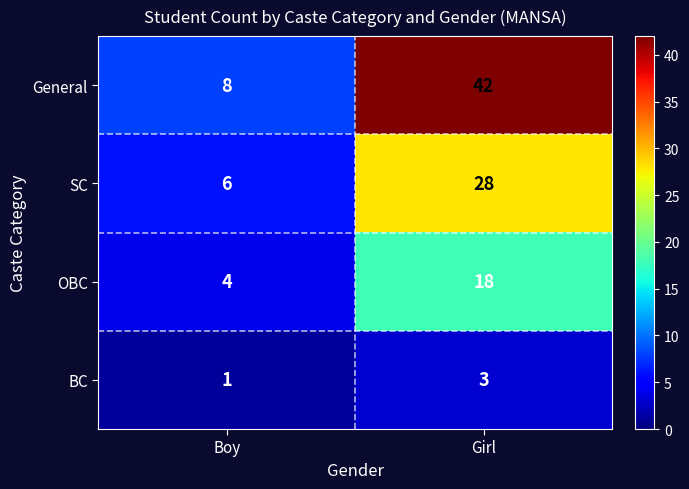

How many data points does each series have?

2